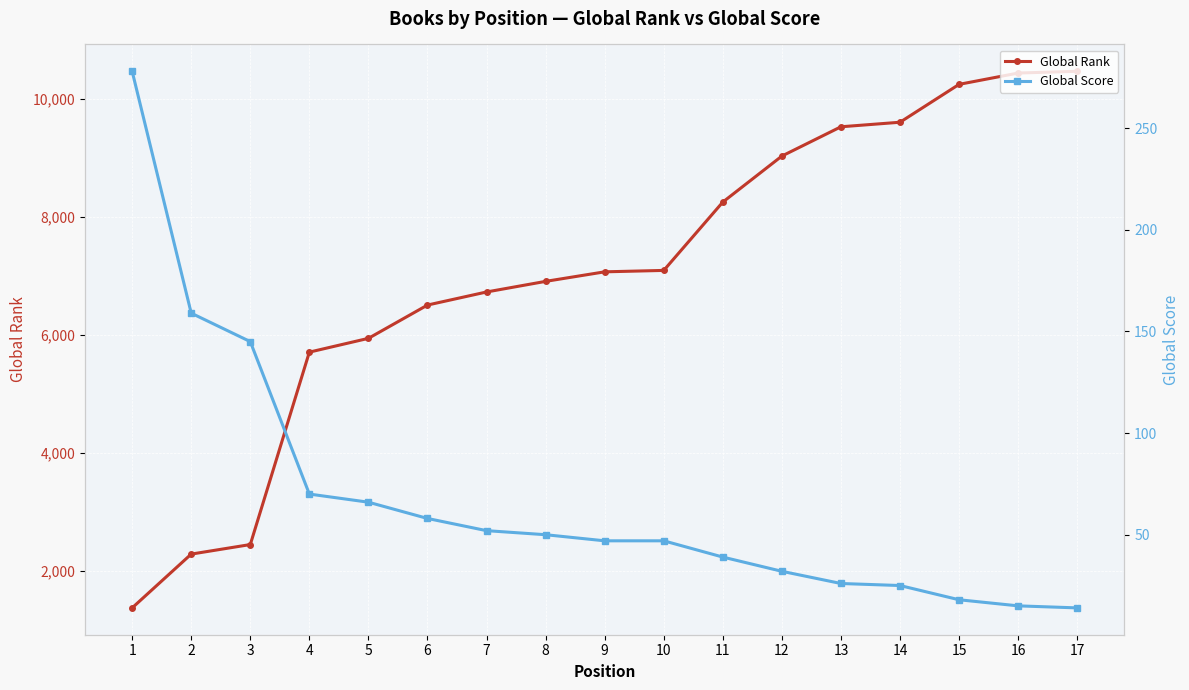

The value of Global Rank at 9 is 4365. True or false?

False